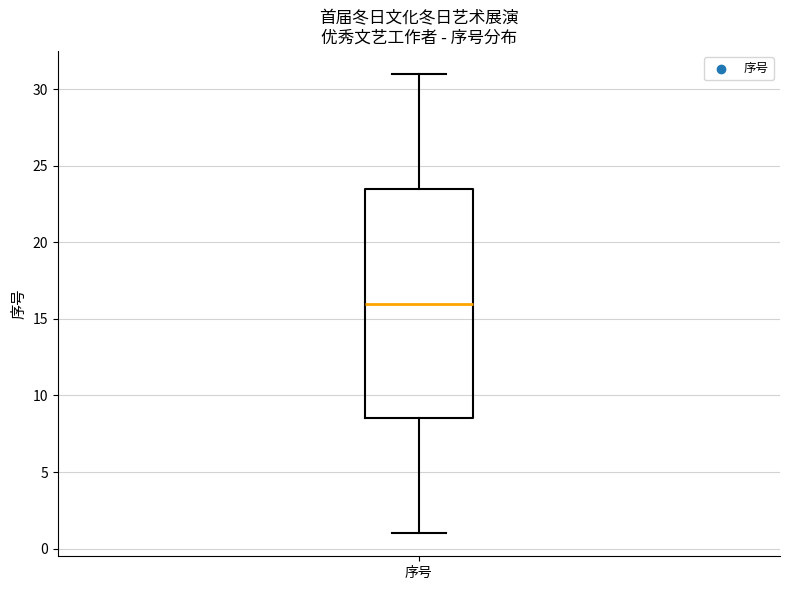

Transcribe this box plot: give where the median line is, the range the box spans, and where the two whiskers end, as read against the y-axis. The values are not printed on the chart, so give them approximately, as read against the axis.

median 16.0, box 8.5 to 23.5, whiskers 1.0 to 31.0